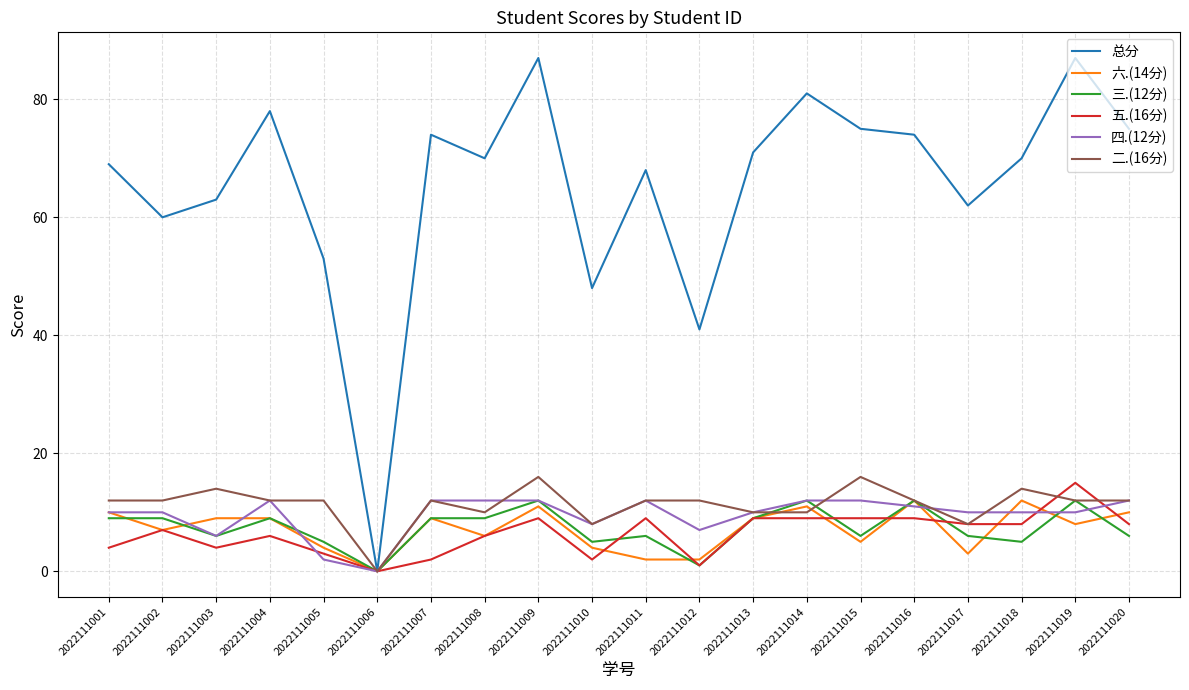

Where is 总分 nearest to the value 43?

2022111012